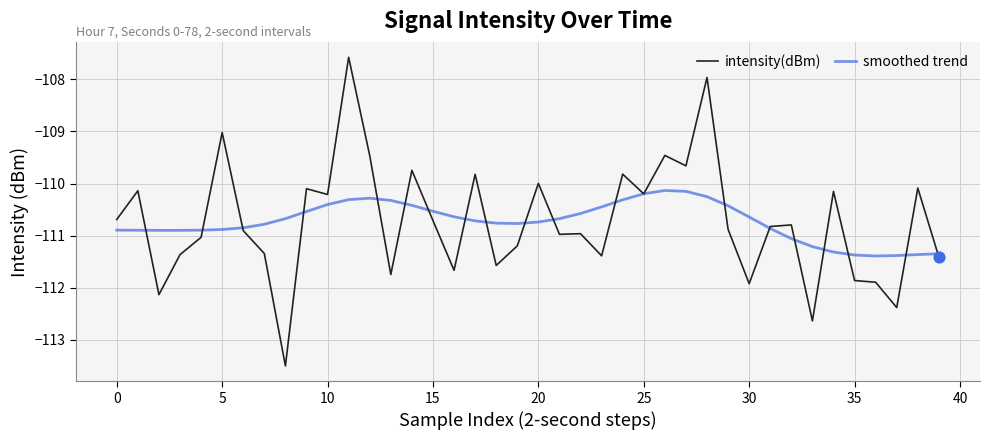

List the series in order of their peak value, lowest first.

smoothed trend, intensity(dBm)